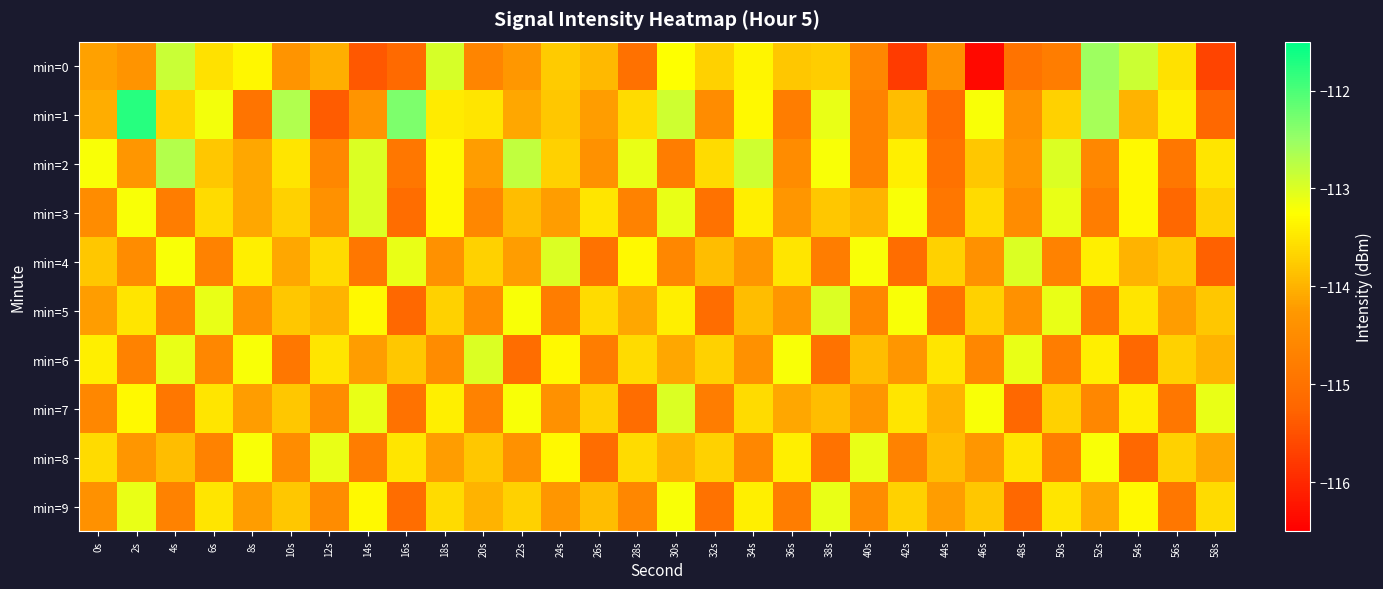

What is the smallest value displayed?

-116.4